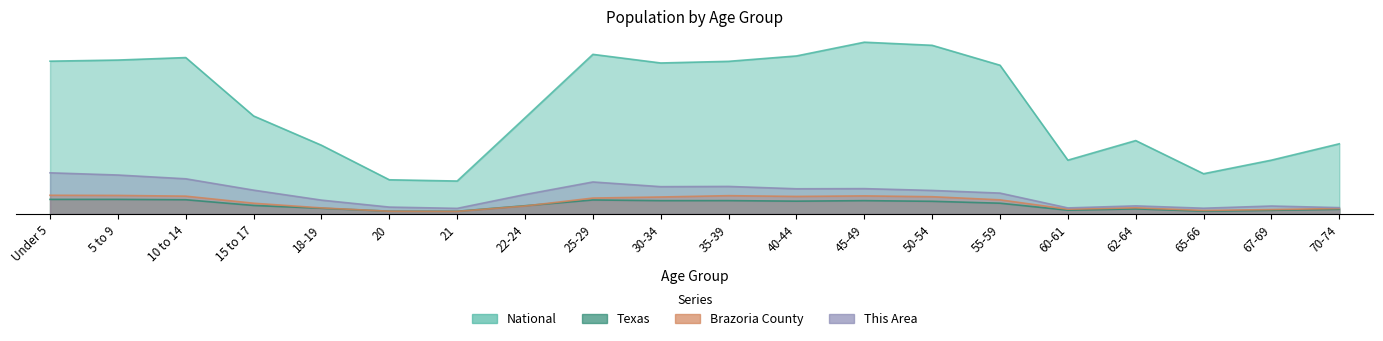

Does the chart display data point markers on the line(s)?

No